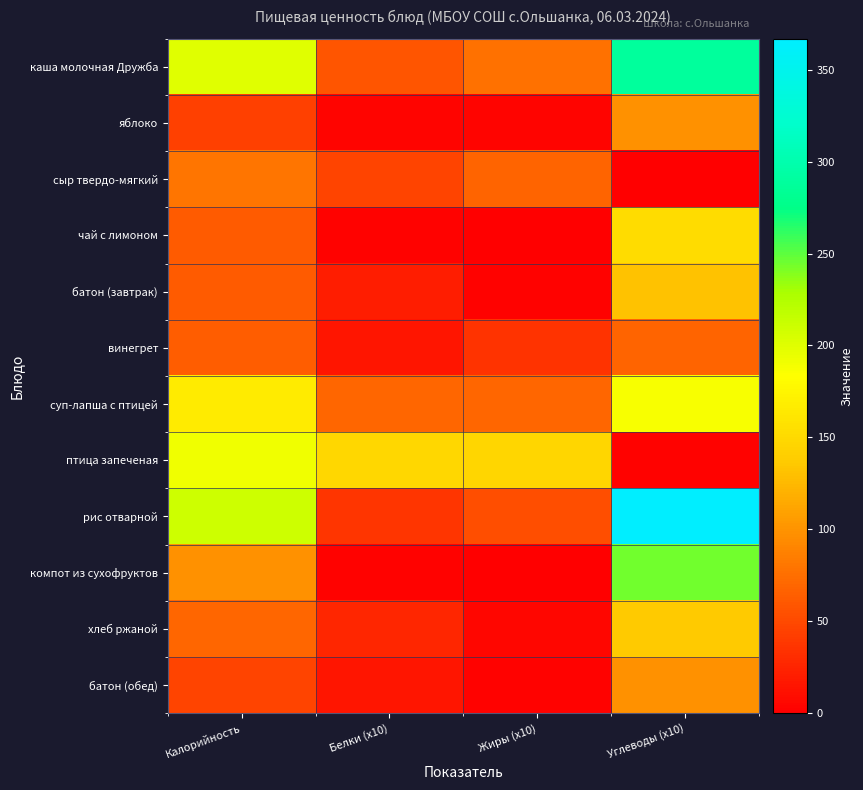

What is the difference between the highest and lowest values at Калорийность?

165.4